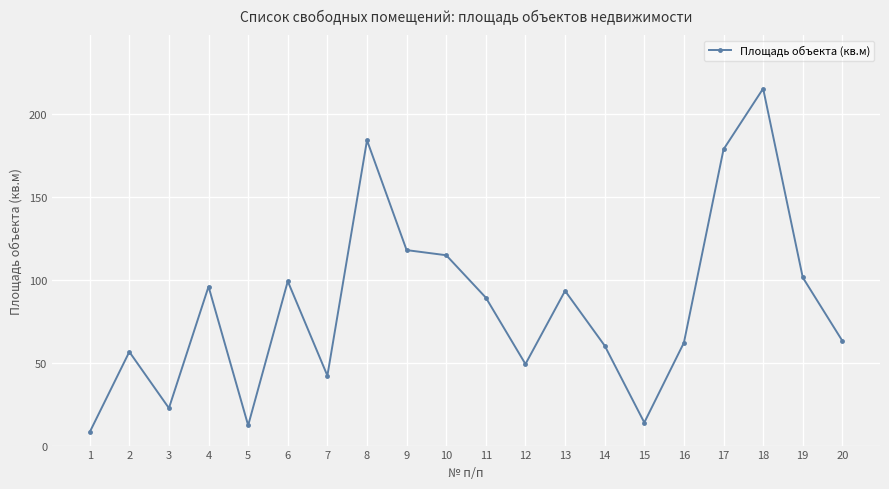

What is the ratio of the value at 15 to the value at 12?

0.3